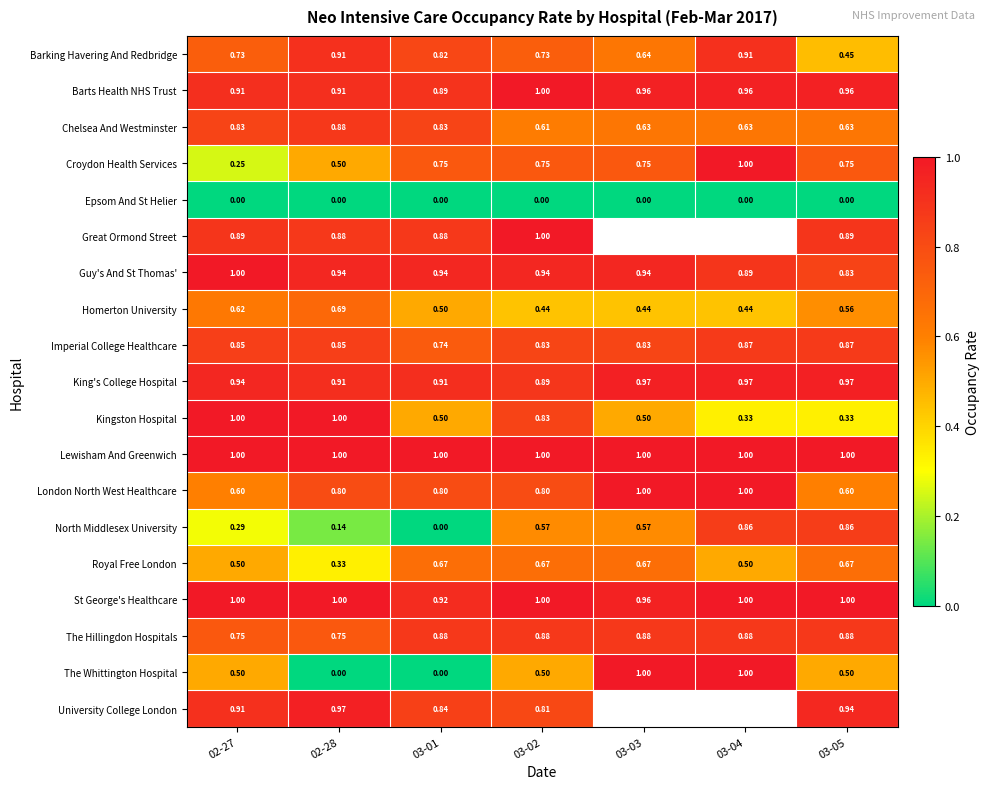

The value of London North West Healthcare at 02-27 is 0.6. True or false?

True